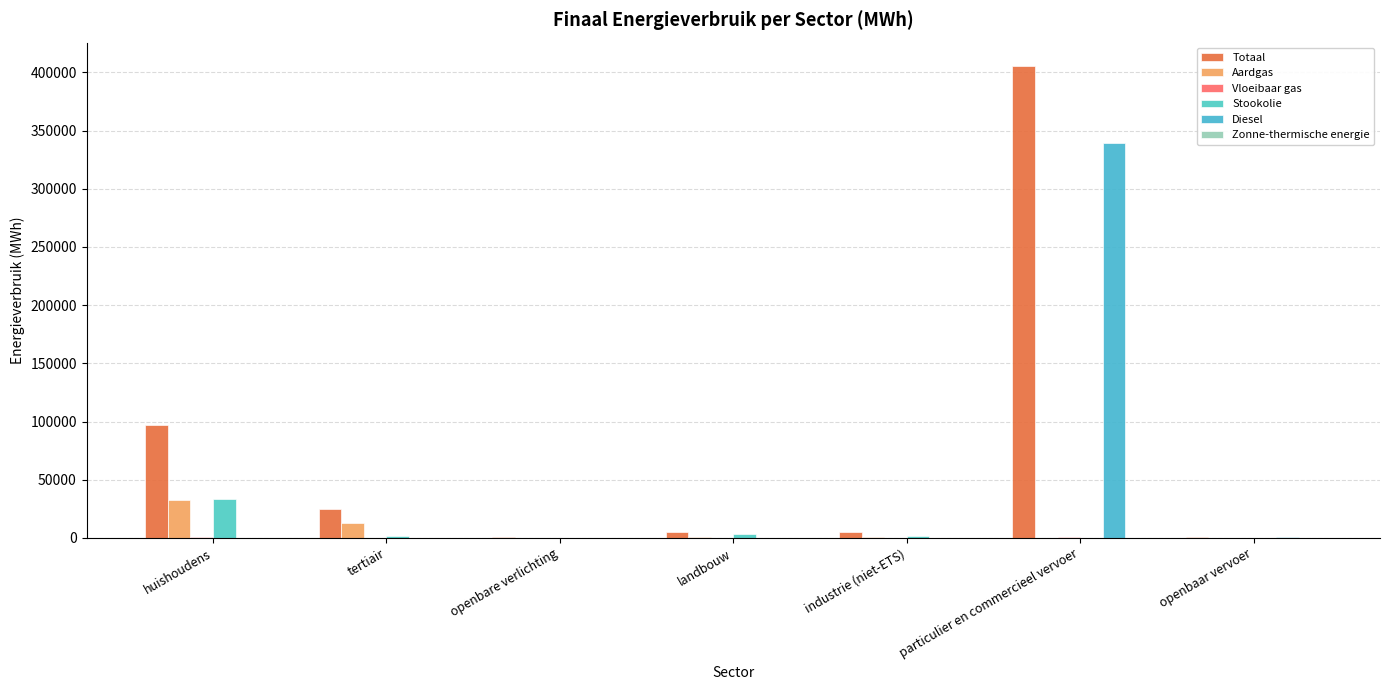

The value of Totaal at huishoudens is 97326.8. True or false?

True